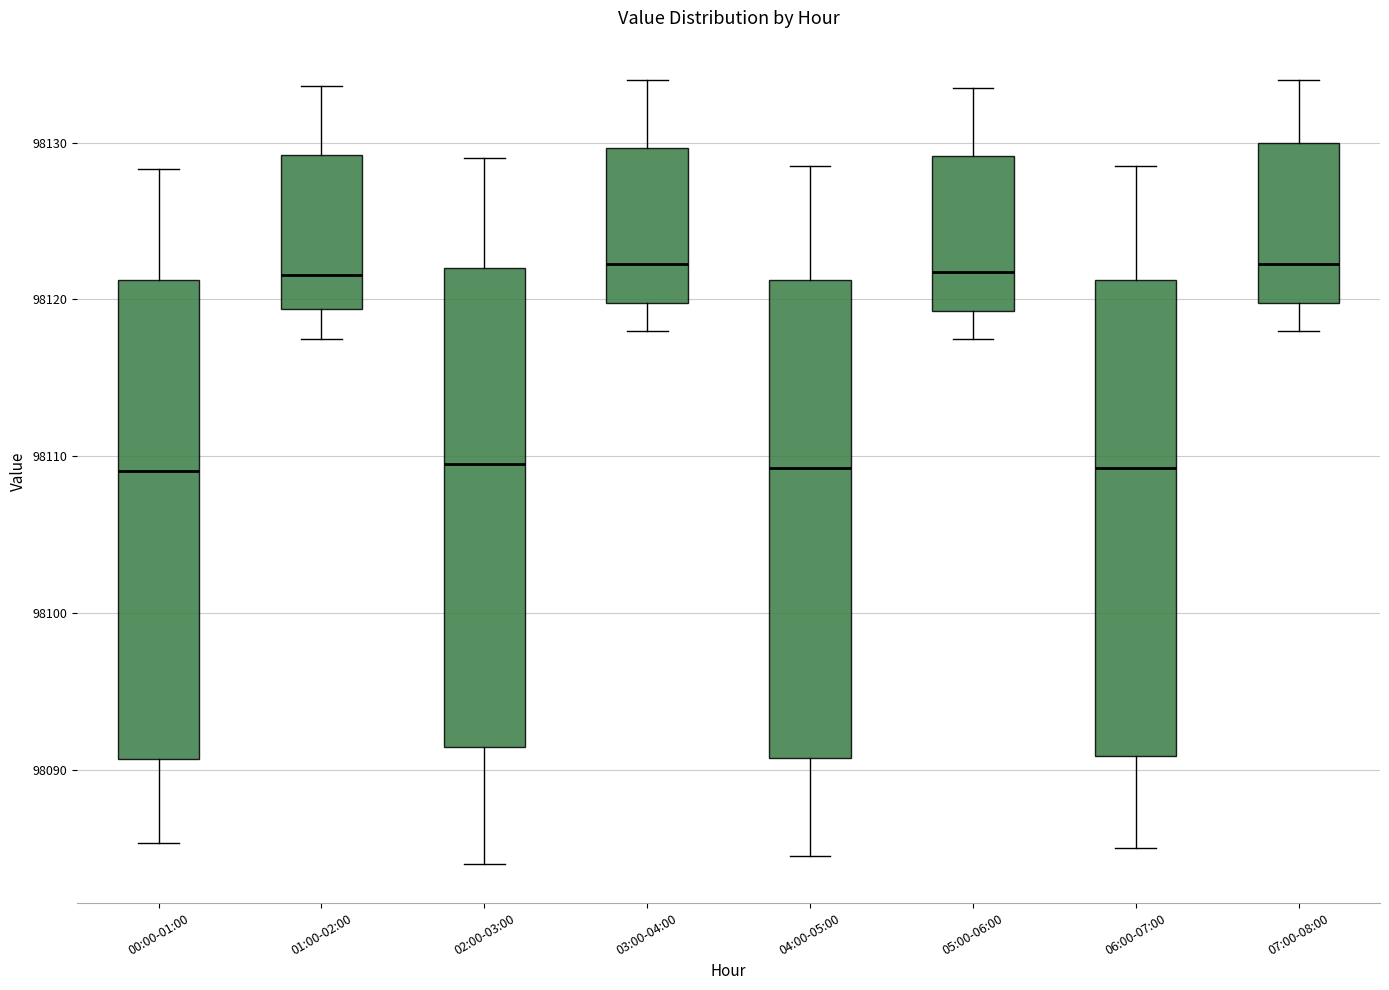

Reading left to right, transcribe this box plot: for each box, give where its median line is, the range the box spans, and where its two whiskers end, as read against the y-axis. The values are not printed on the chart, so give them approximately, as read against the axis.

00:00-01:00: median 98109, box 98091 to 98121, whiskers 98085 to 98128
01:00-02:00: median 98122, box 98119 to 98129, whiskers 98117 to 98134
02:00-03:00: median 98110, box 98091 to 98122, whiskers 98084 to 98129
03:00-04:00: median 98122, box 98120 to 98130, whiskers 98118 to 98134
04:00-05:00: median 98109, box 98091 to 98121, whiskers 98085 to 98129
05:00-06:00: median 98122, box 98119 to 98129, whiskers 98118 to 98134
06:00-07:00: median 98109, box 98091 to 98121, whiskers 98085 to 98129
07:00-08:00: median 98122, box 98120 to 98130, whiskers 98118 to 98134